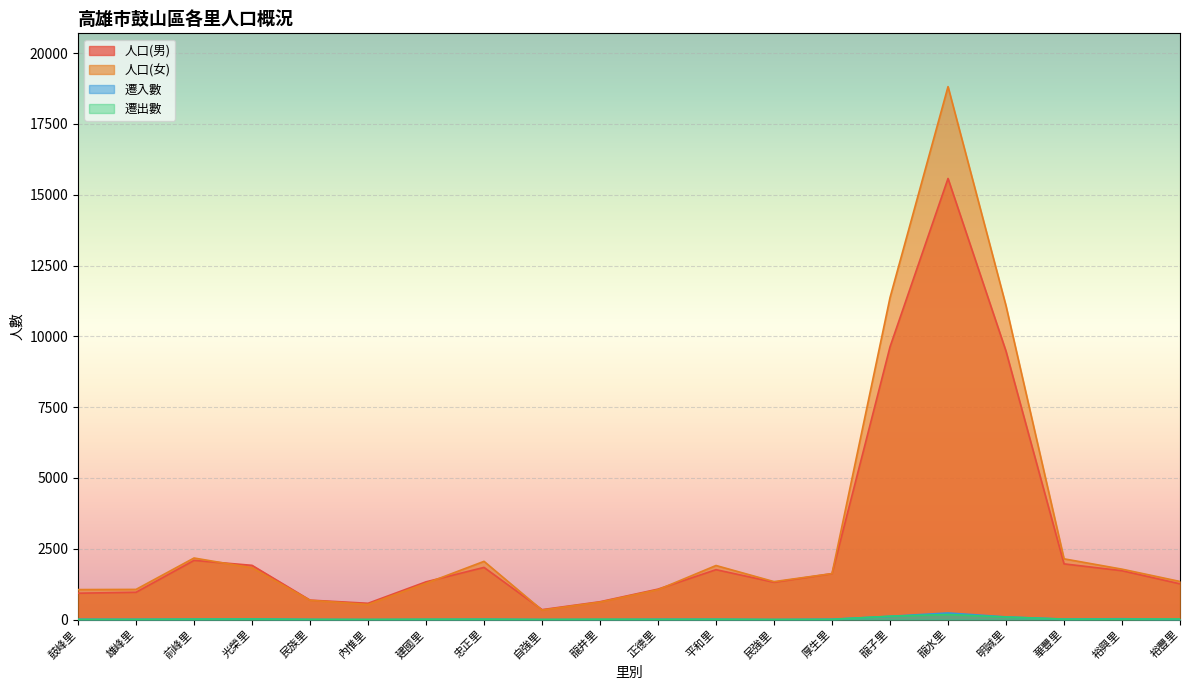

At which label is 遷出數 closest to 89?

明誠里